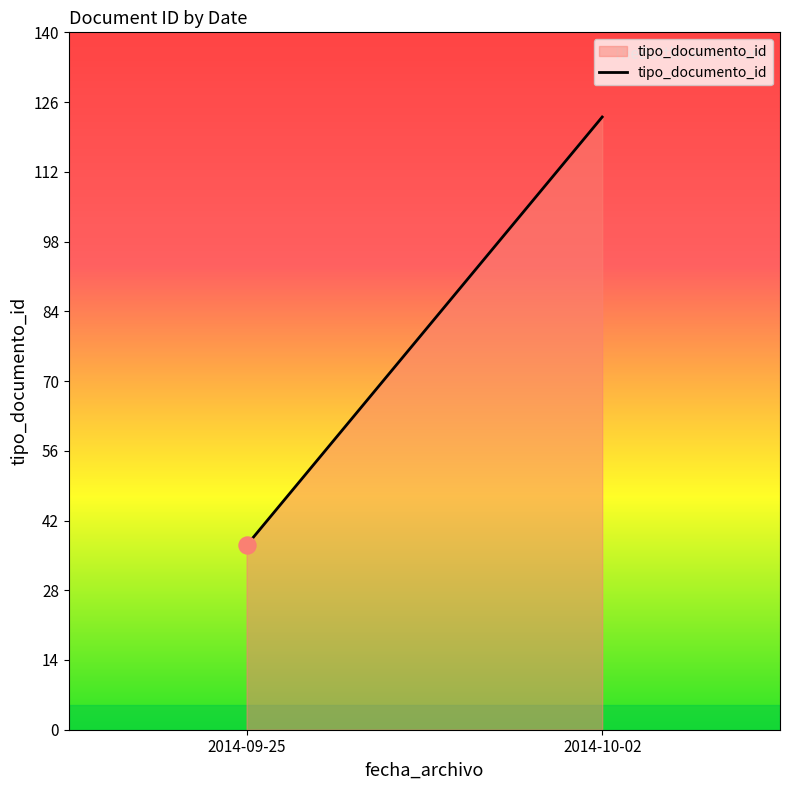

Approximately how many times larger is the value at 2014-09-25 compared to 2014-09-25?

1.0